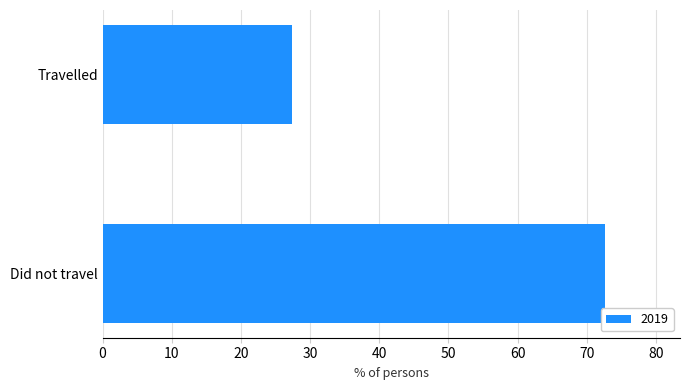

How many values are below 72?

1